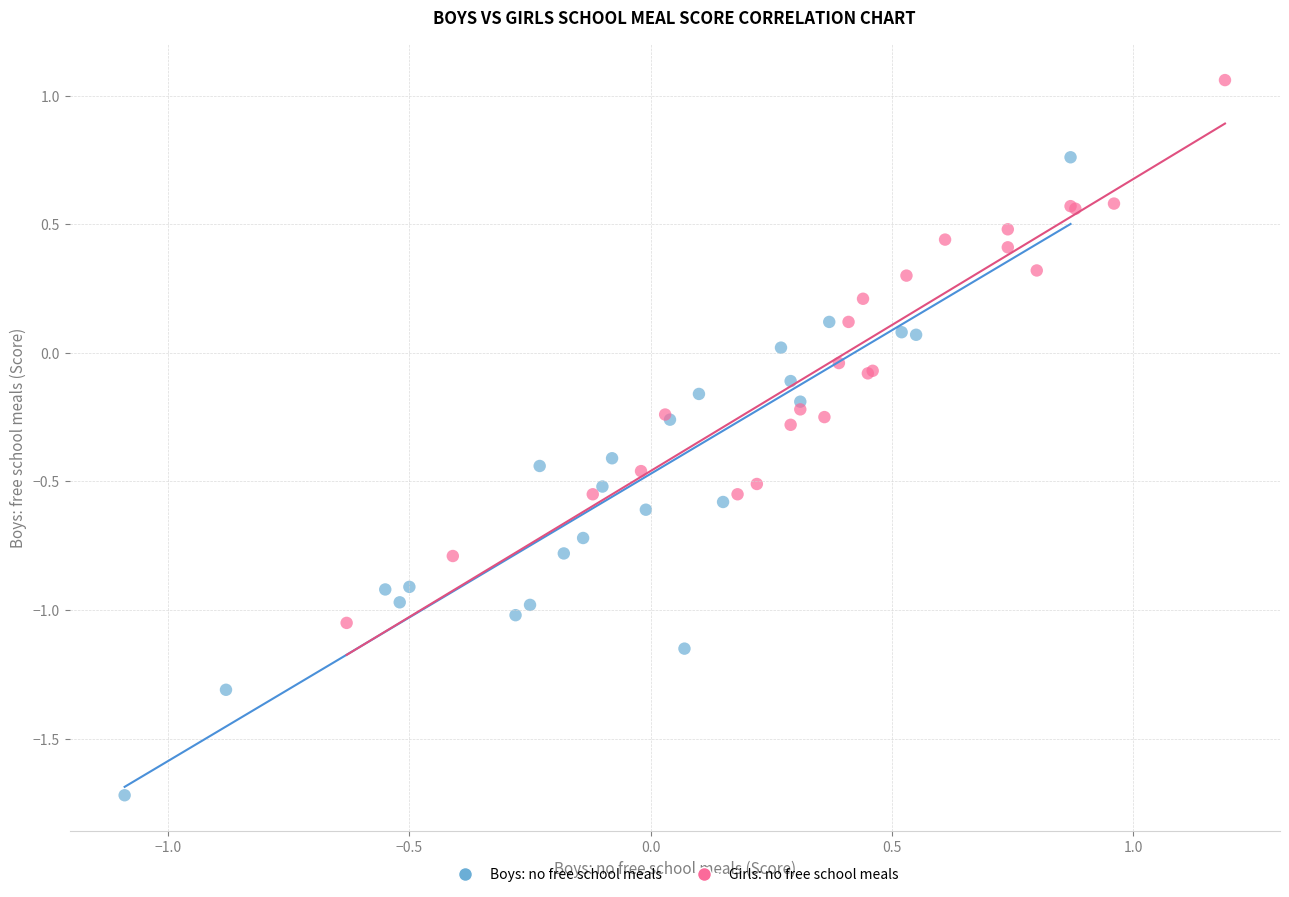

Which series reaches the maximum Y coordinate?

Girls: no free school meals